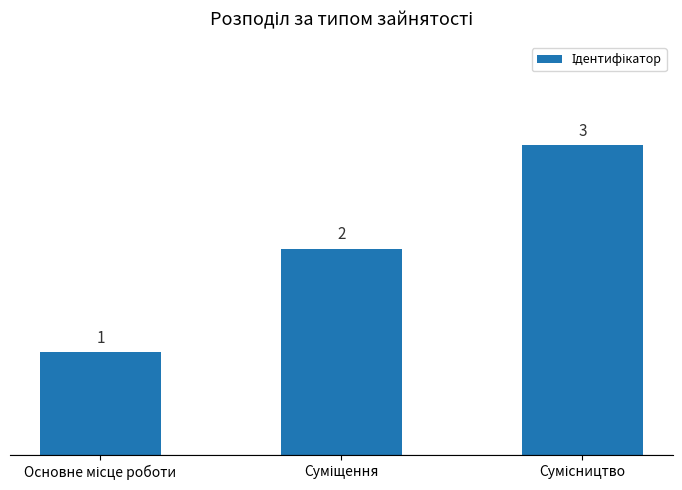

What is the sum of all values?

6